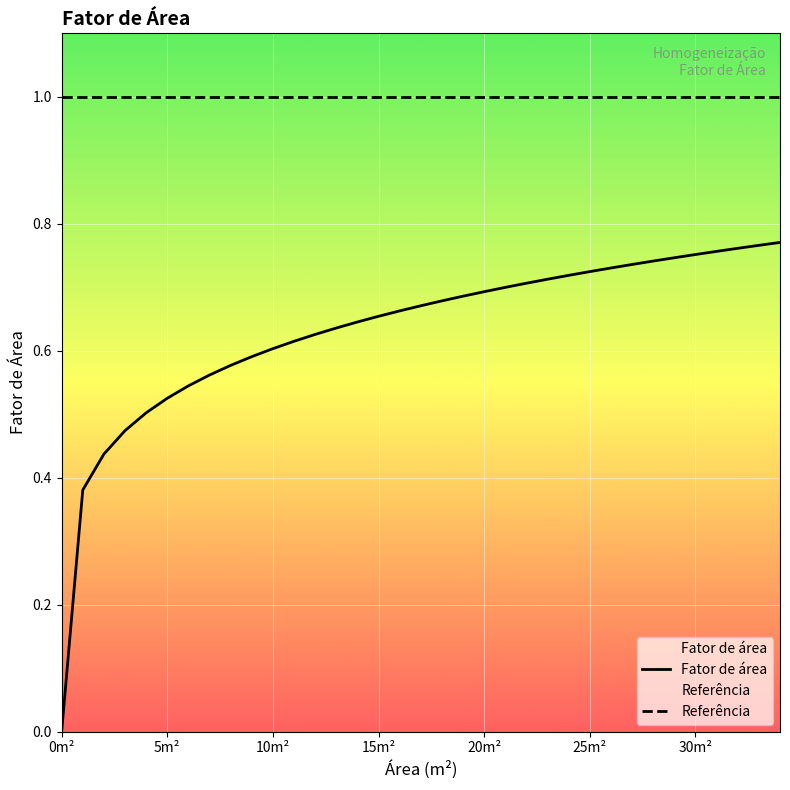

How many data points does each series have?

35